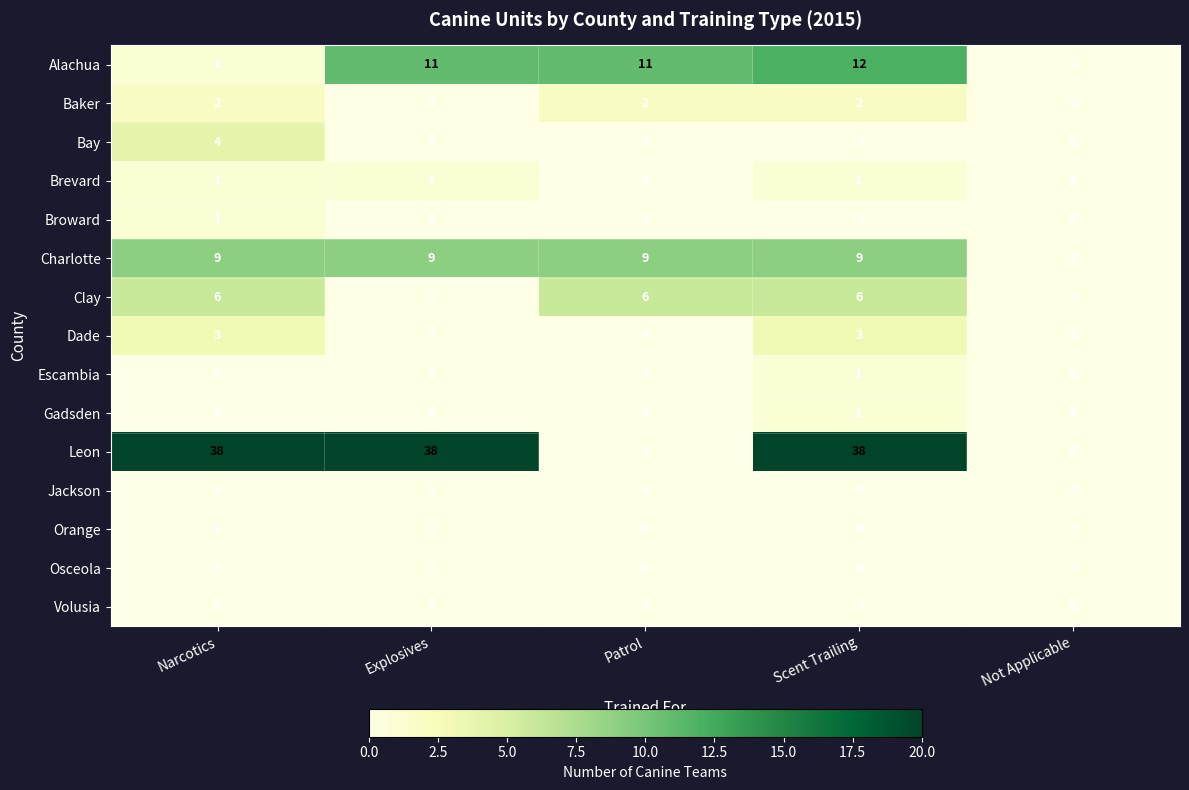

Which series has the widest spread of values?

Leon